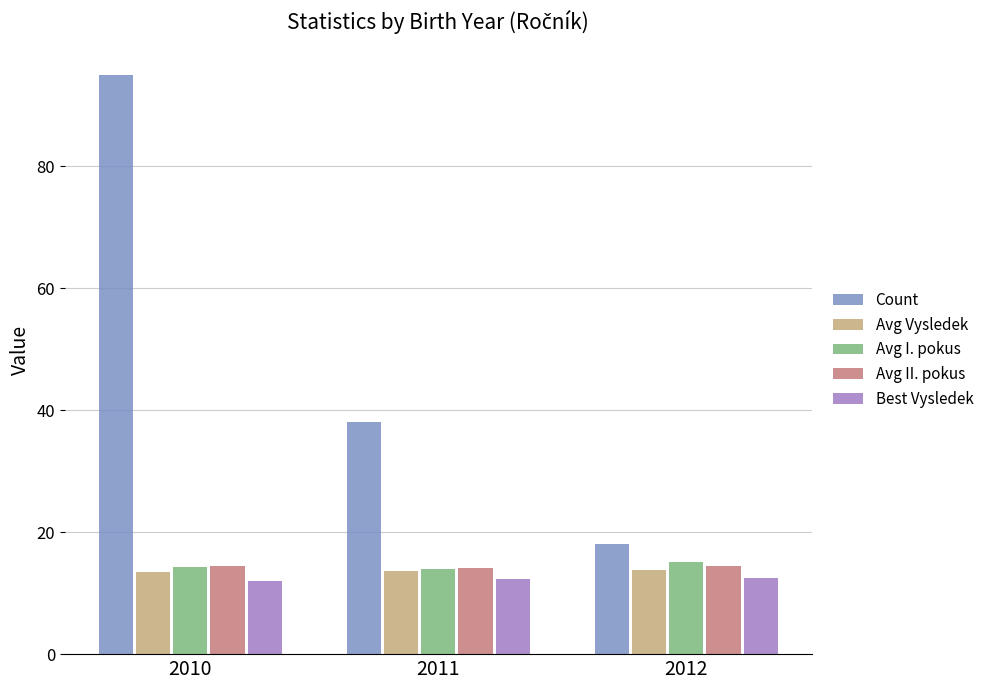

How many categories are shown in the chart?

3